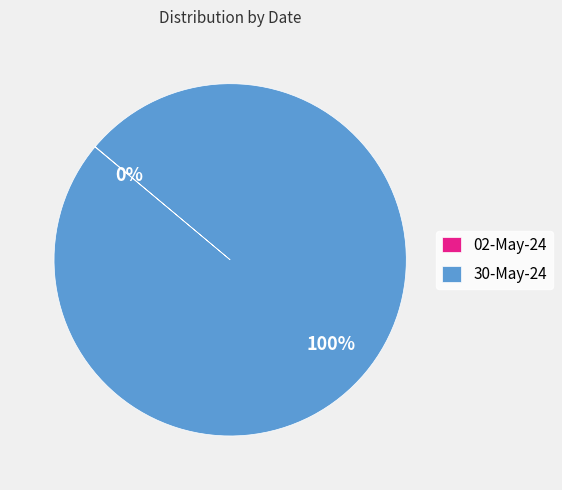

To the nearest percent, what is the average slice percentage?

50%